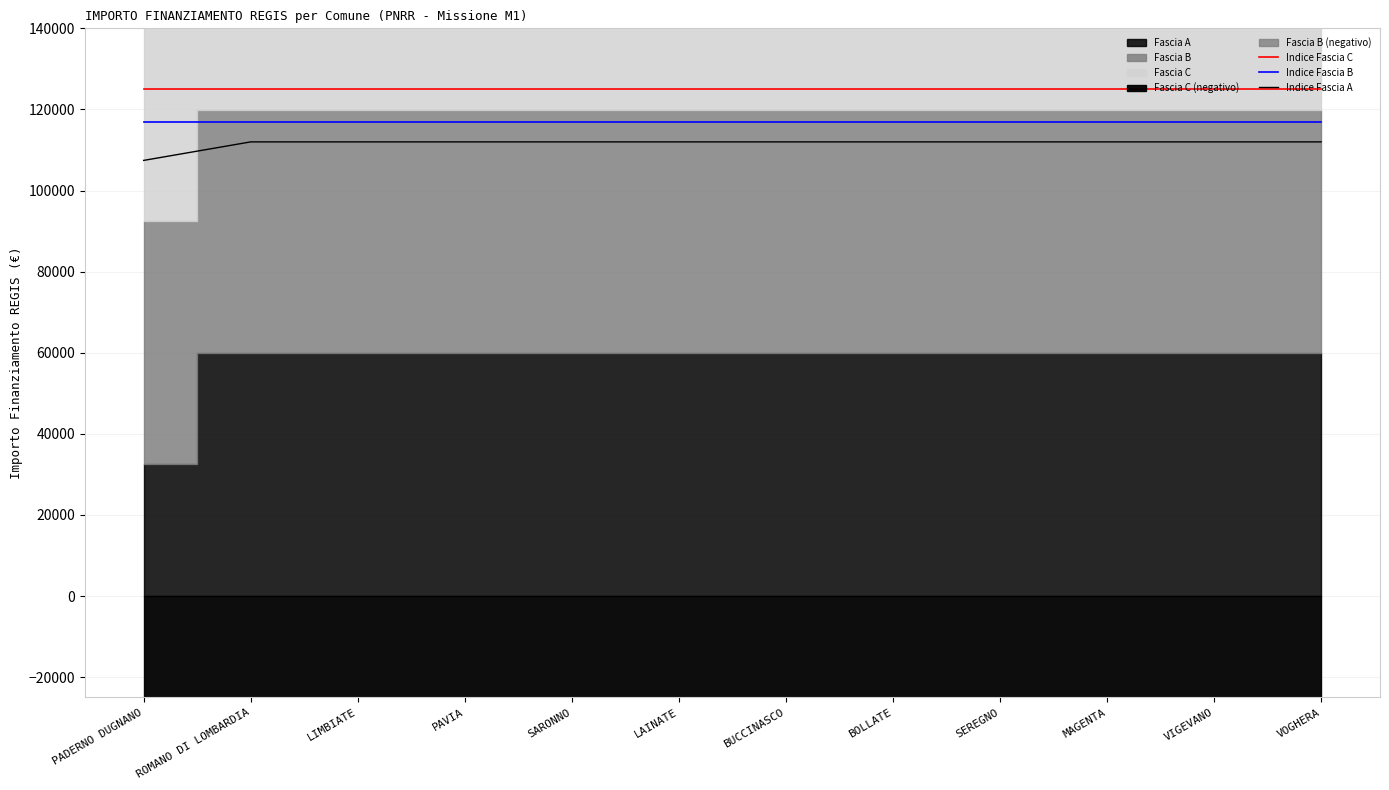

What is the label of the 2nd point from the right?

VIGEVANO